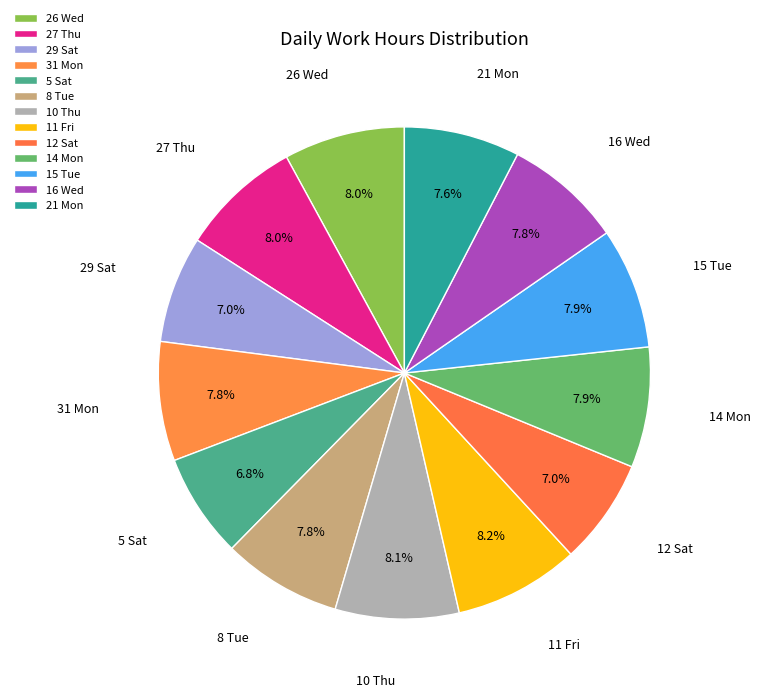

What percentage is NOT represented by 27 Thu?

92.0%